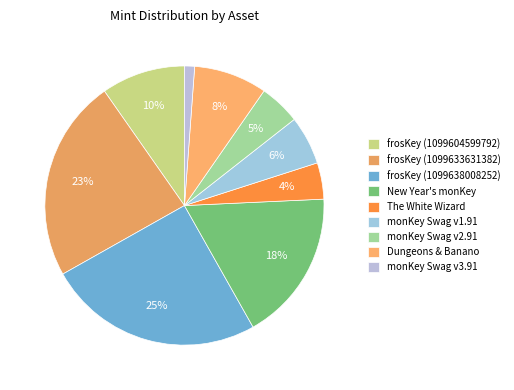

Approximately how many times larger is the value at The White Wizard compared to frosKey (1099604599792)?

0.4